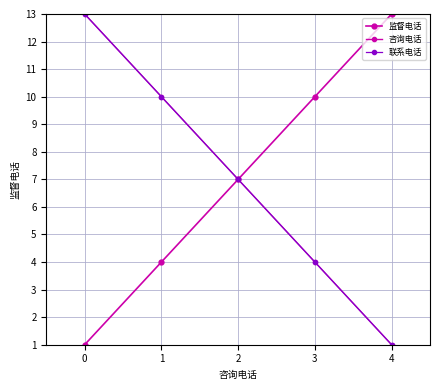

Is this an area chart (filled region under the line)?

No